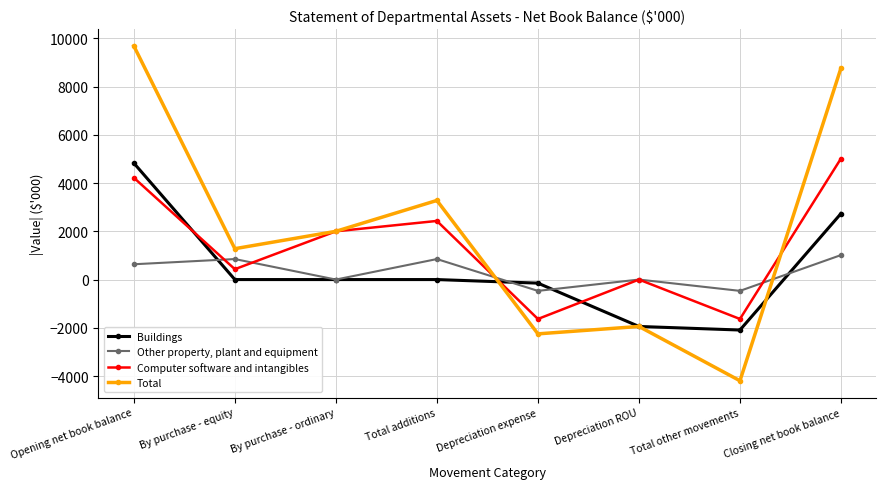

What is the difference between the maximum and second lowest values in the Buildings series?

6773